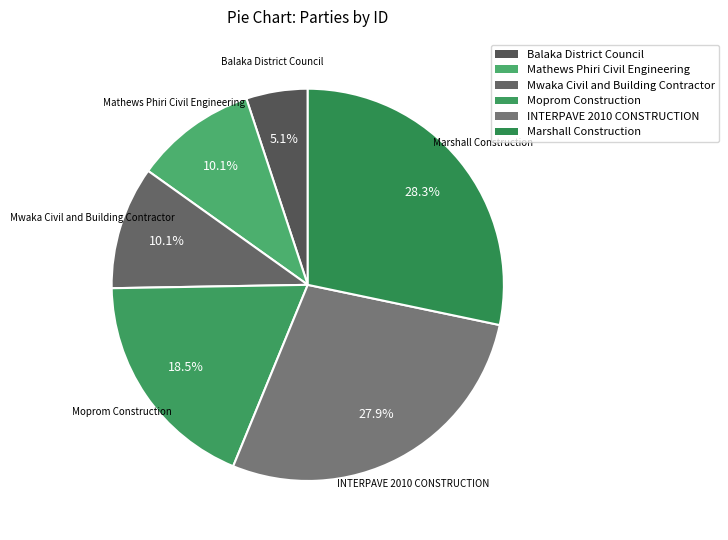

To the nearest percent, what is the difference between the Mwaka Civil and Building Contractor and INTERPAVE 2010 CONSTRUCTION slice percentages?

18%